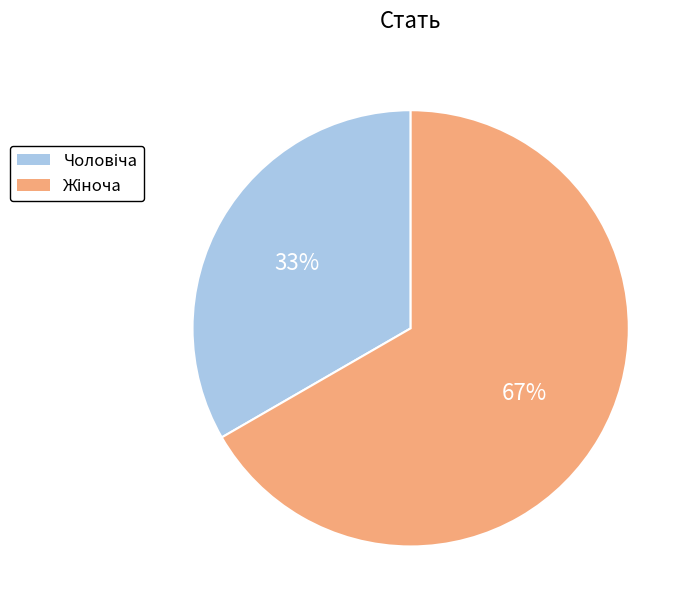

Does any single category account for the majority?

Yes